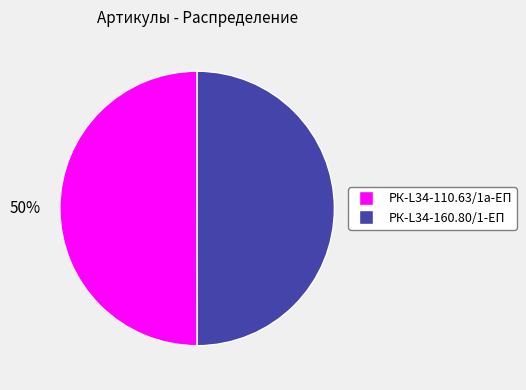

To the nearest percent, what is the combined percentage of РК-L34-110.63/1а-ЕП and РК-L34-160.80/1-ЕП?

100%